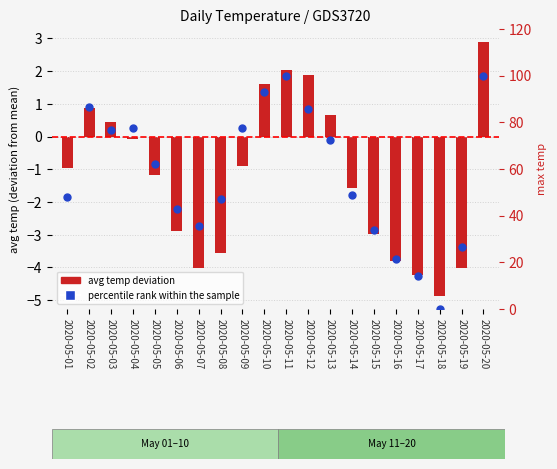

What is the total value across all series at 2020-05-05?

61.1